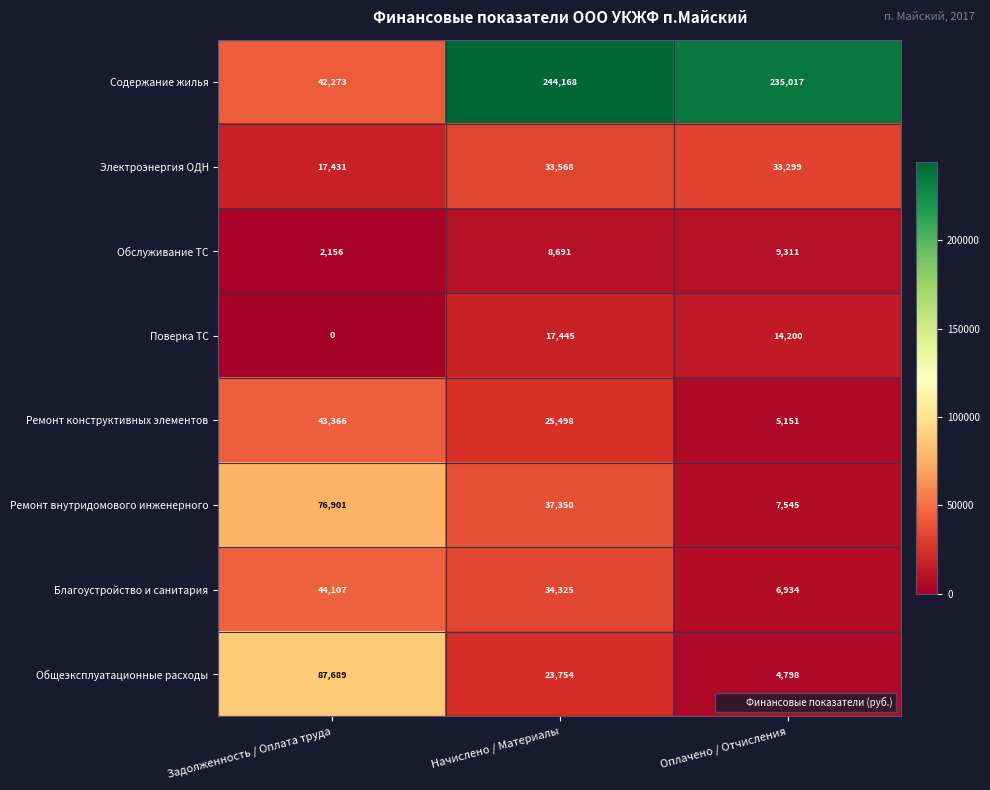

What is the difference between the highest and lowest values at Задолженность / Оплата труда?

87689